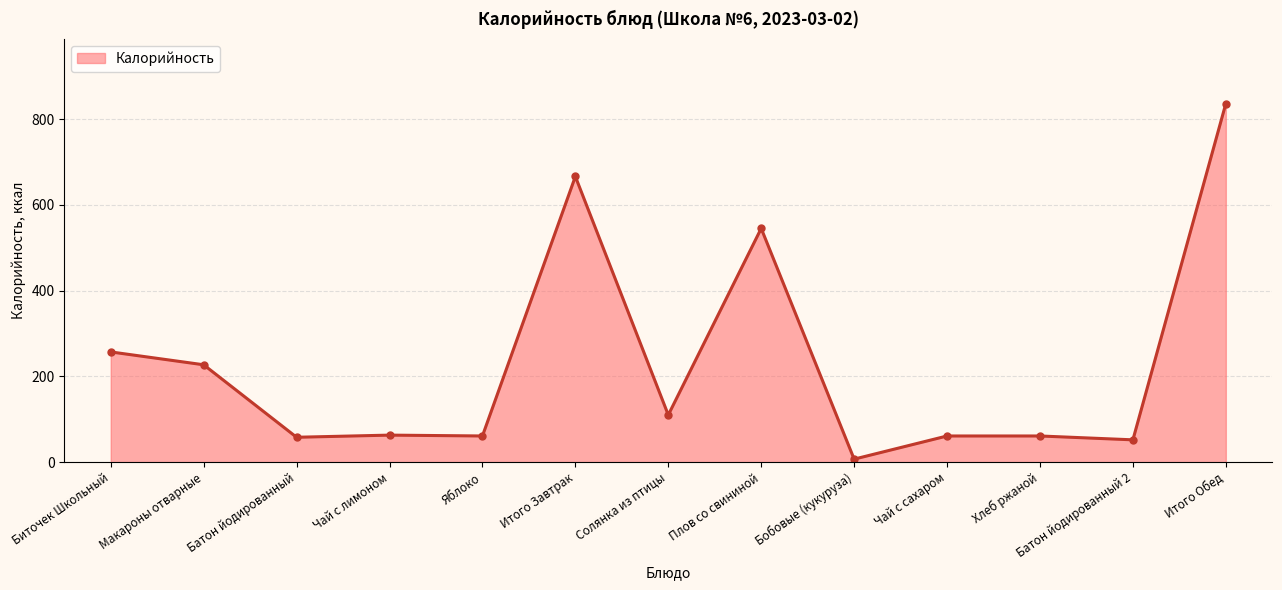

Does the chart have visible grid lines?

Yes